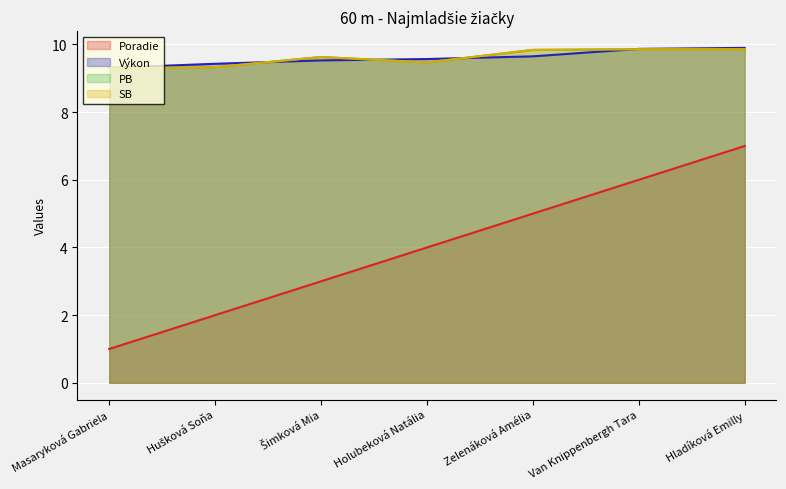

Rank the series by their maximum value, from lowest to highest.

Poradie, PB, SB, Výkon